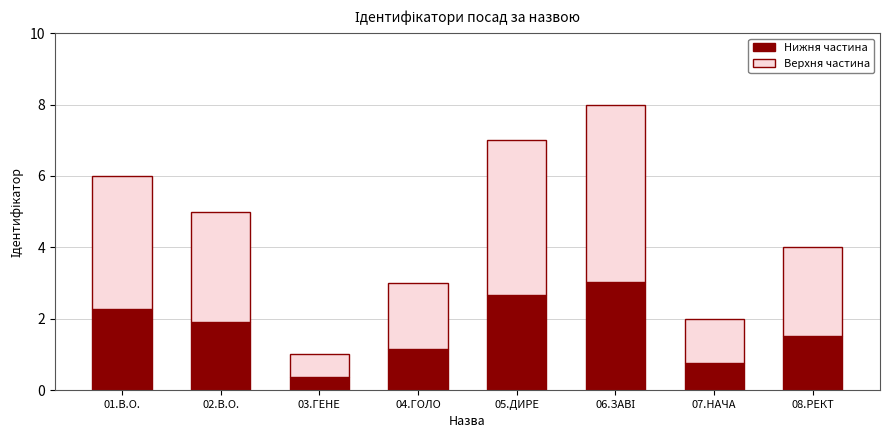

Is it true that Нижня частина equals 2.7 at 05.ДИРЕ?

True